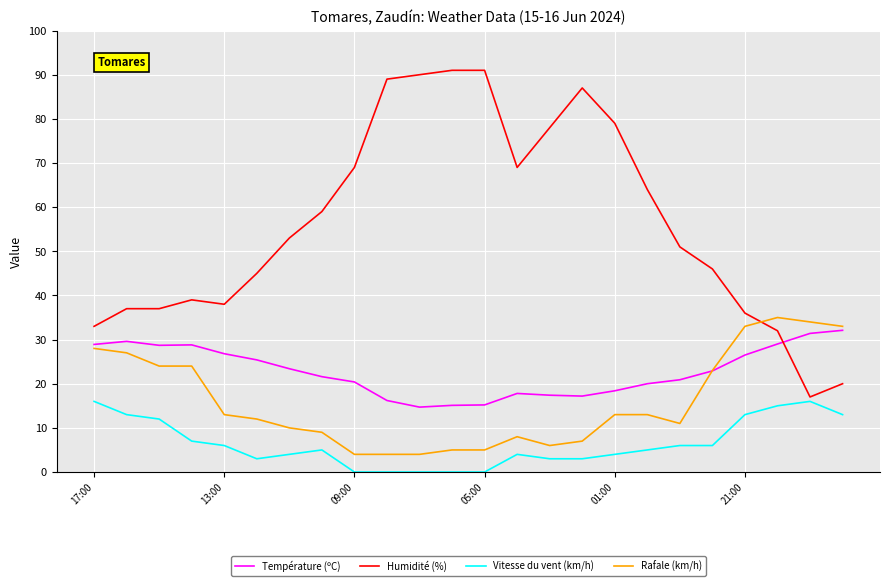

Does the chart have visible grid lines?

Yes